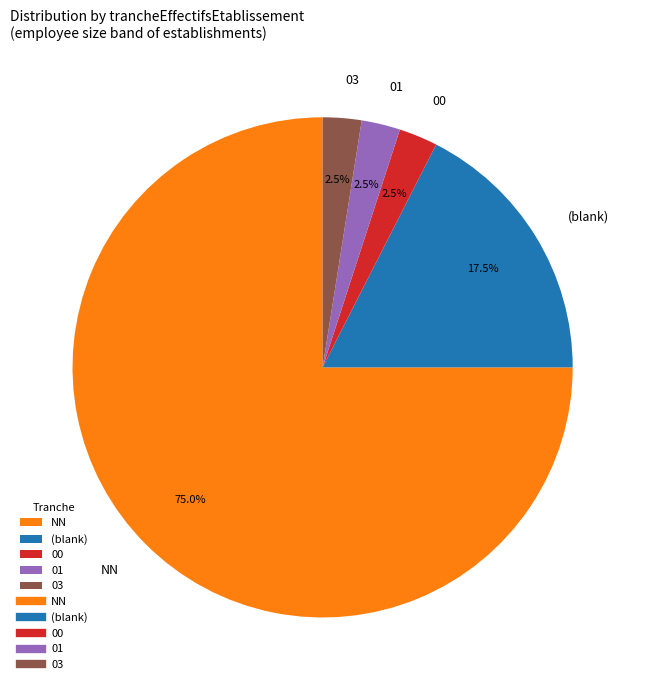

Between 03 and NN, which is larger?

NN